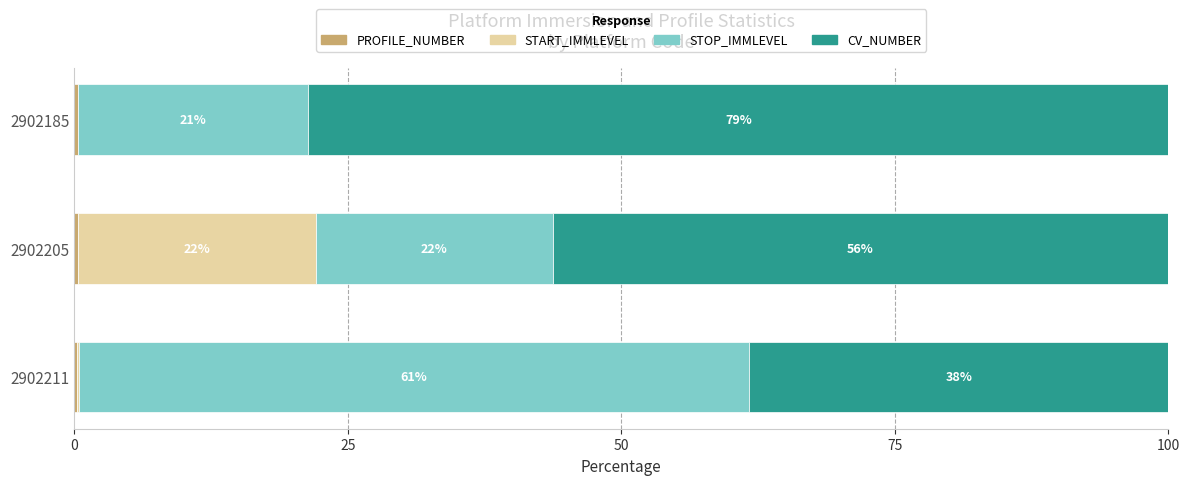

What is the total value across all series at 2902185?

100.0